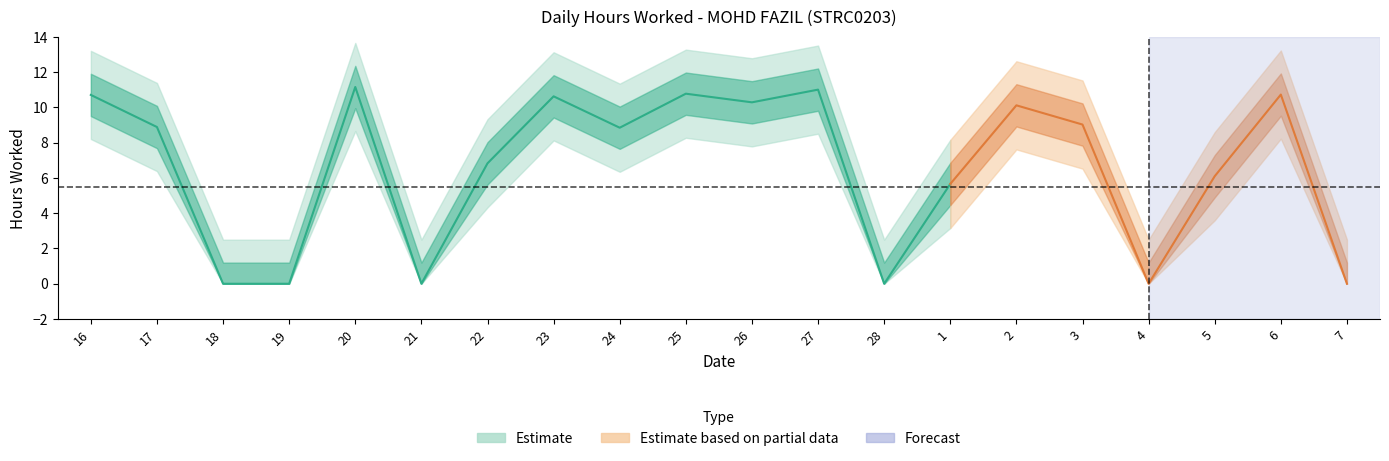

The value of Hours Worked at 27 is 11.0. True or false?

True